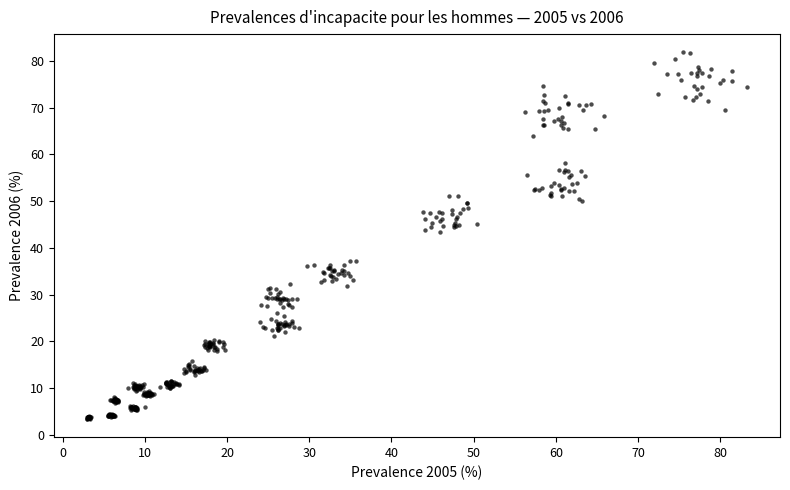

What is the range of X values (max minus min)?

80.3